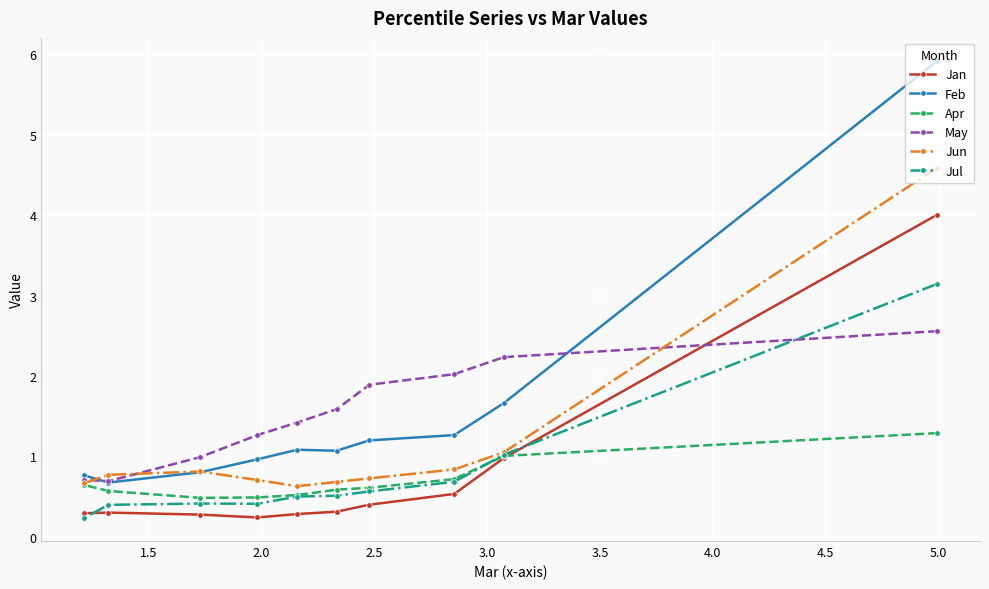

What is the value of the Jan point at the 6th from the left?

0.3